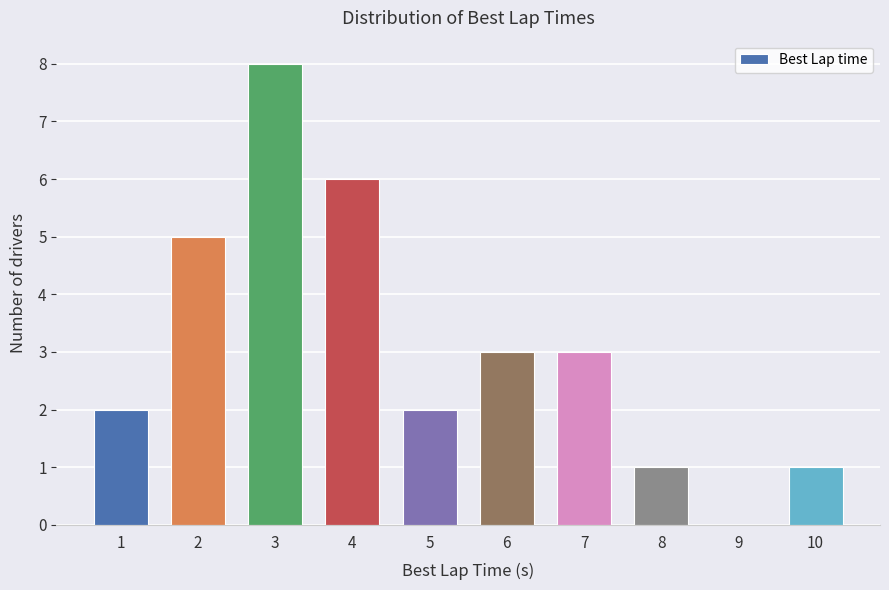

Reading right to left, list all the values displayed in this chart.

10=1	9=0	8=1	7=3	6=3	5=2	4=6	3=8	2=5	1=2